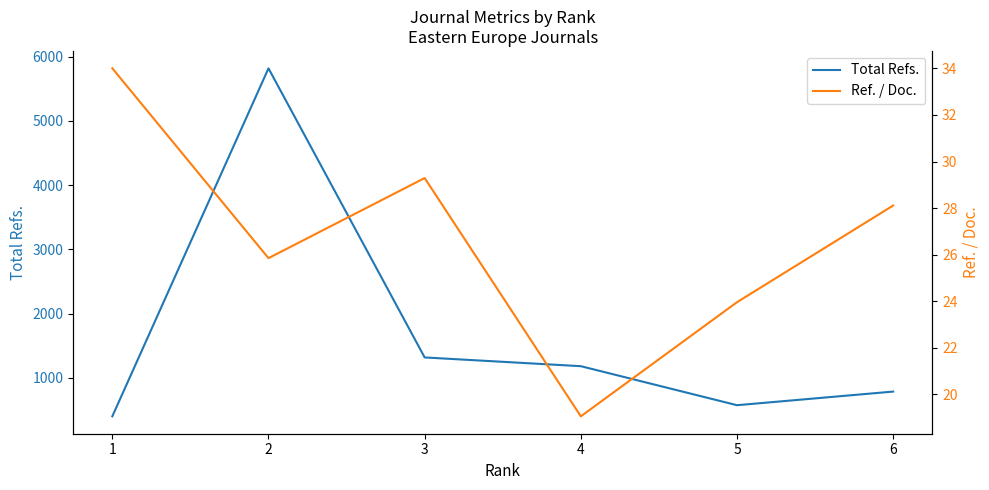

What is the difference between the second highest and second lowest values in the Ref. / Doc. series?

5.3